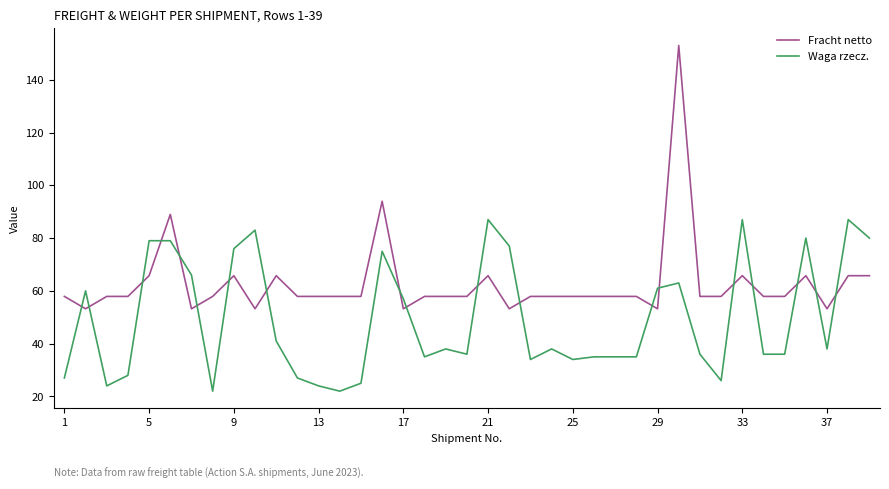

Is this an area chart (filled region under the line)?

No